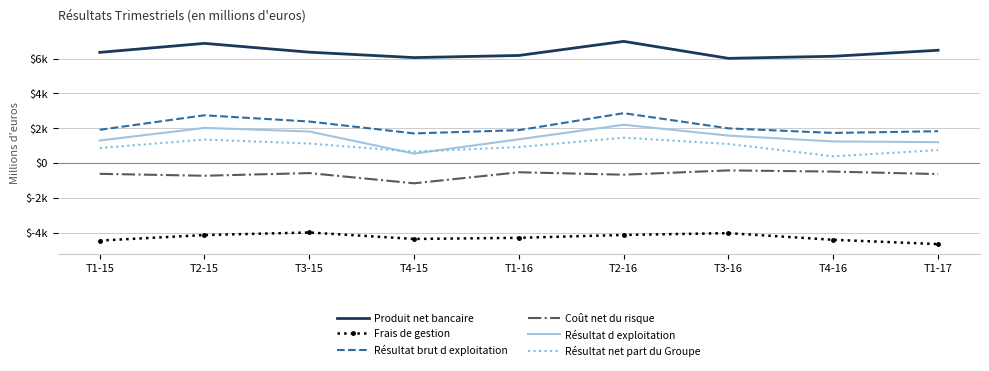

What are all the series names shown in the legend?

Produit net bancaire, Frais de gestion, Résultat brut d exploitation, Coût net du risque, Résultat d exploitation, Résultat net part du Groupe